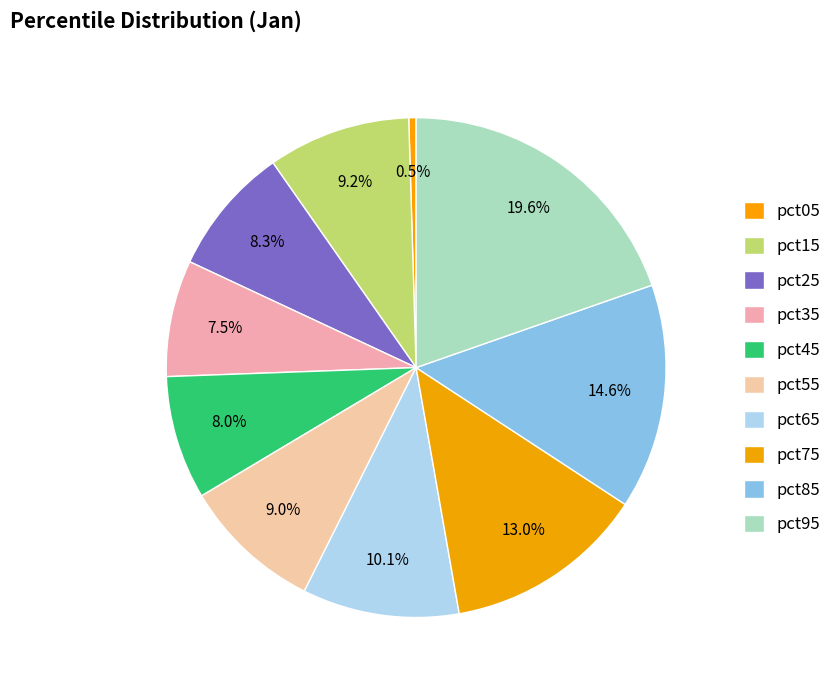

Rank the categories by value from highest to lowest.

pct95, pct85, pct75, pct65, pct15, pct55, pct25, pct45, pct35, pct05